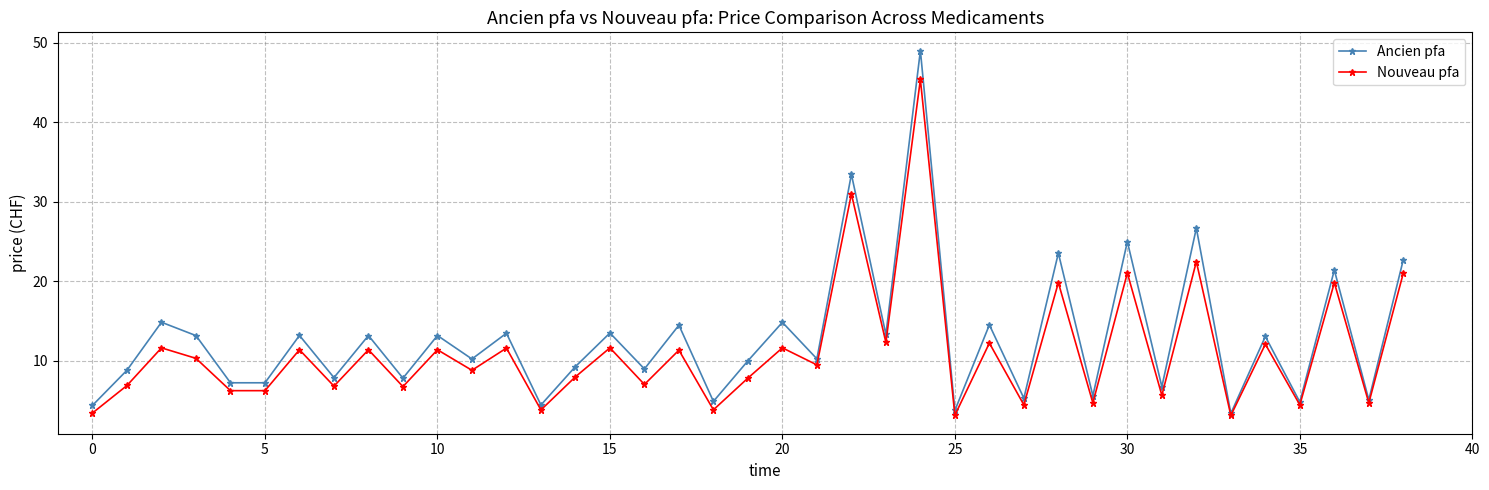

Which series has the largest range (max minus min)?

Ancien pfa